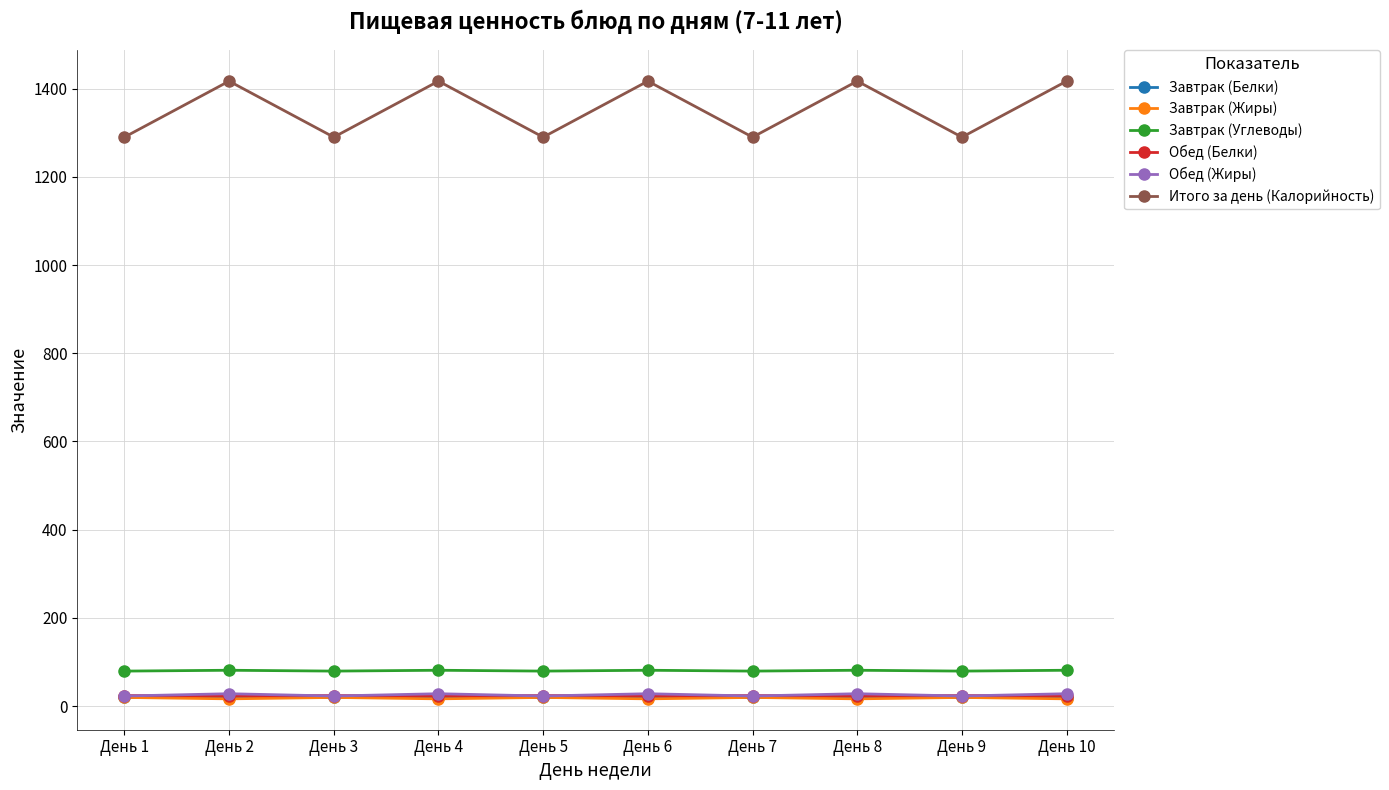

How many data points in Завтрак (Углеводы) are less than 81?

5